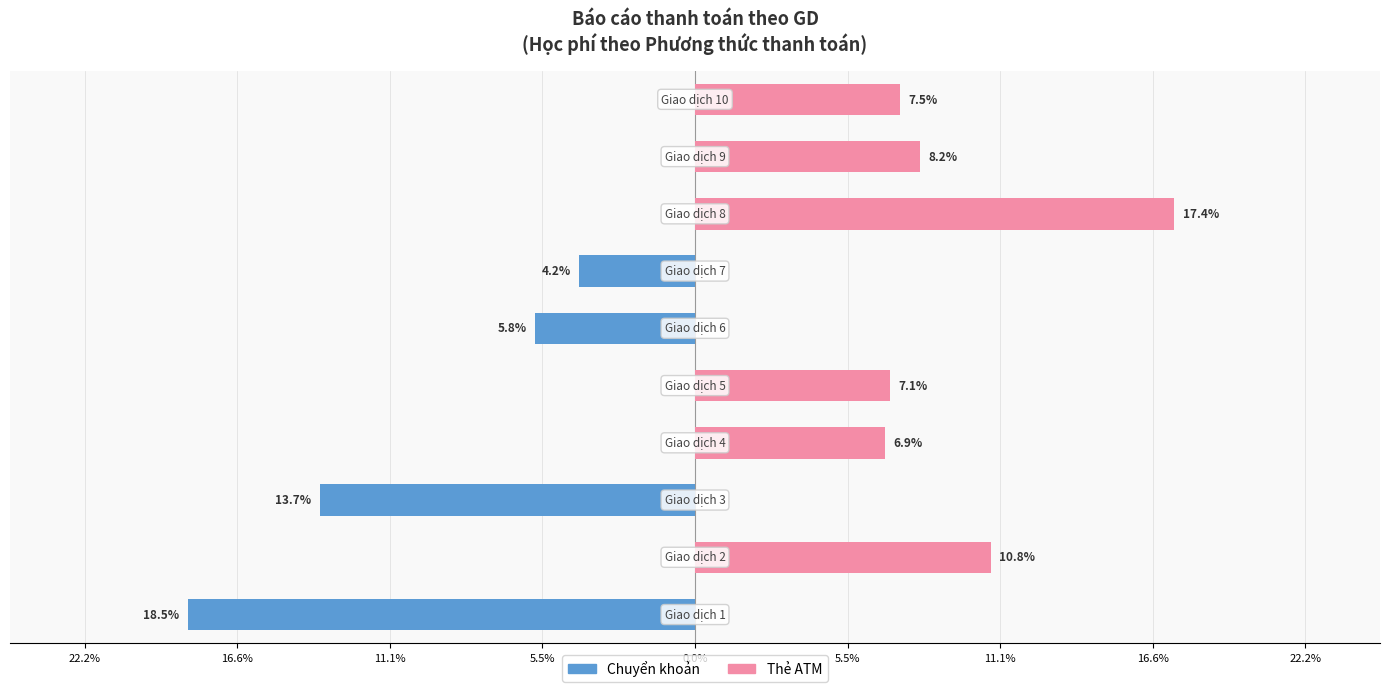

Which series has the largest range (max minus min)?

Chuyển khoản